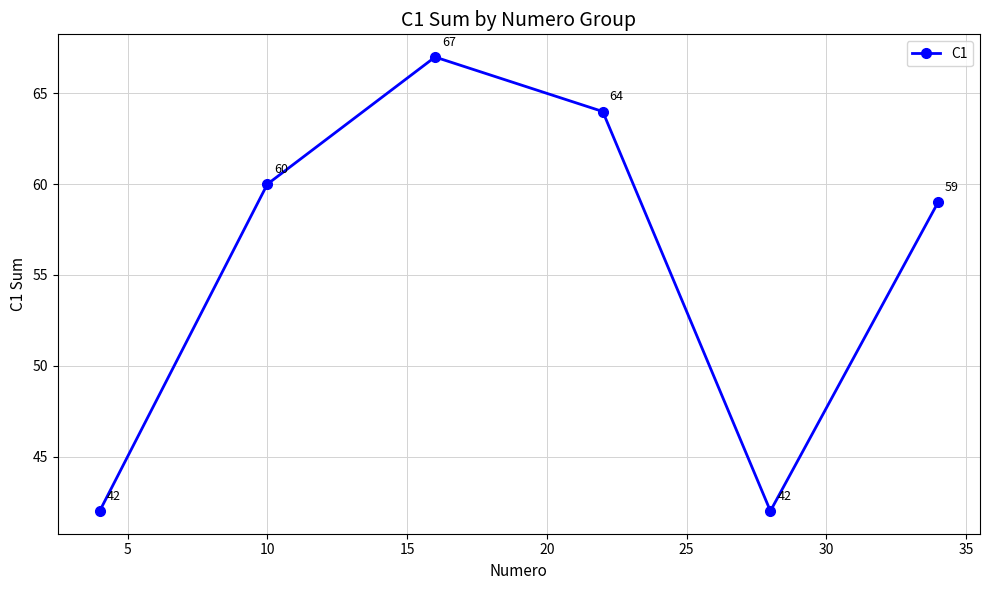

How many lines are shown in the chart?

1